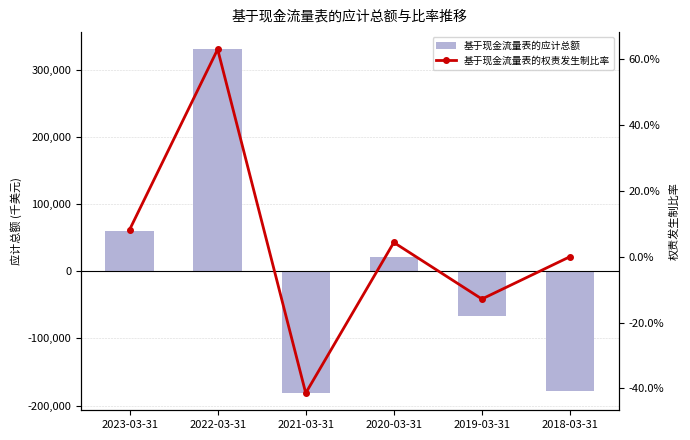

Reading left to right, transcribe all the data shown in this chart.

基于现金流量表的应计总额: 60413.0	330605.0	-181473.0	21772.0	-66179.0	-178260.0
基于现金流量表的权责发生制比率: 0.1	0.6	-0.4	0.0	-0.1	0.0